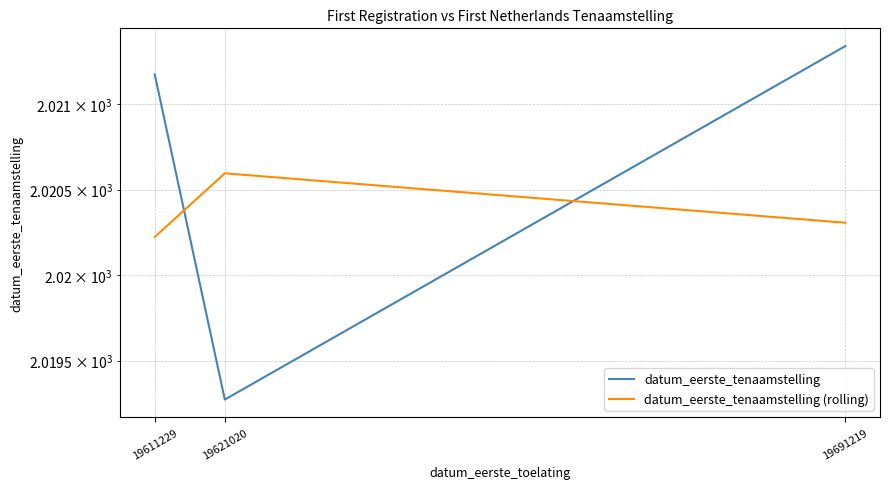

At which label is datum_eerste_tenaamstelling closest to 2020?

19621020